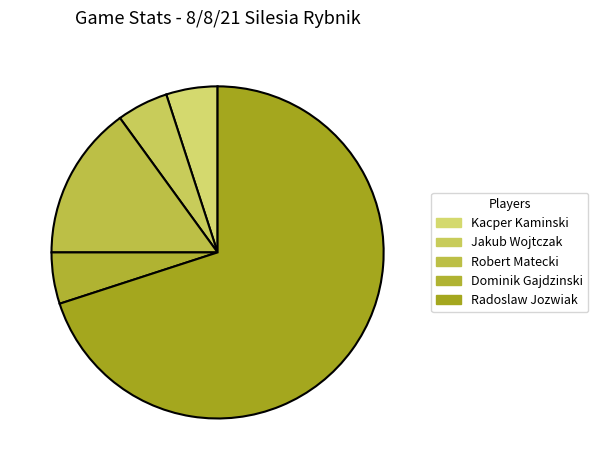

What is the change in value from Kacper Kaminski to Radoslaw Jozwiak?

+13